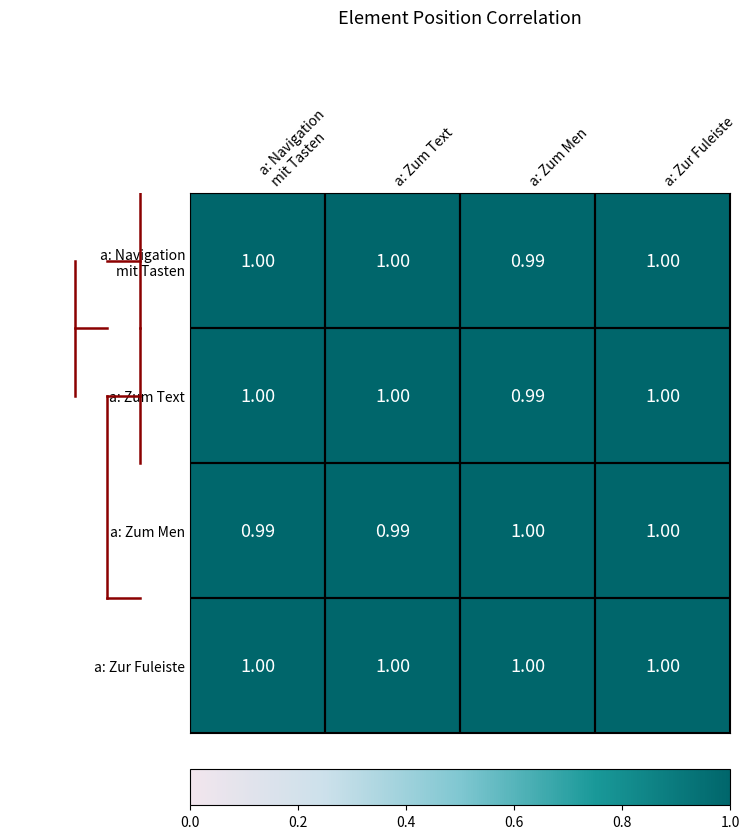

At which category is the sum across all series the highest?

a: Zur Fuleiste